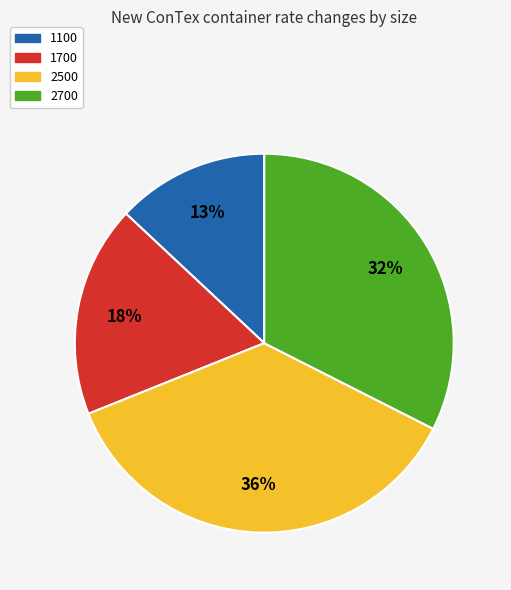

Does 2700 represent more than half of the total?

No